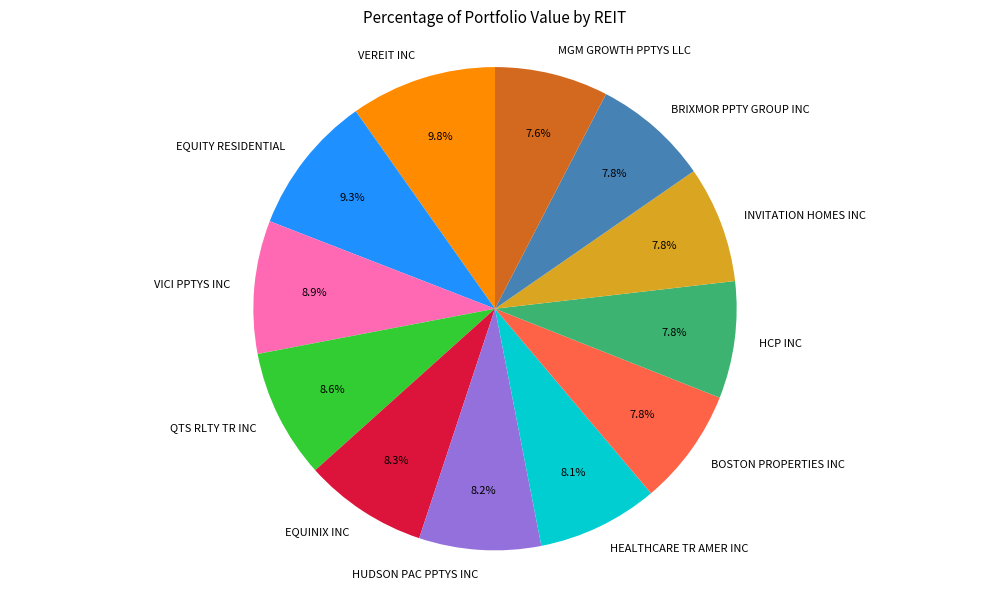

Does MGM GROWTH PPTYS LLC represent more than half of the total?

No